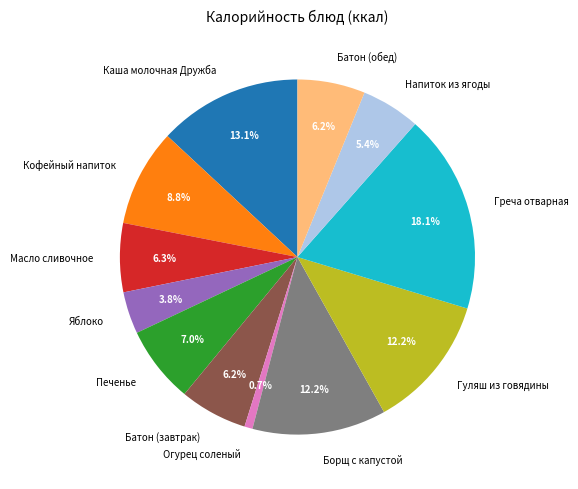

The Напиток из ягоды slice represents 1% of the pie. True or false?

False